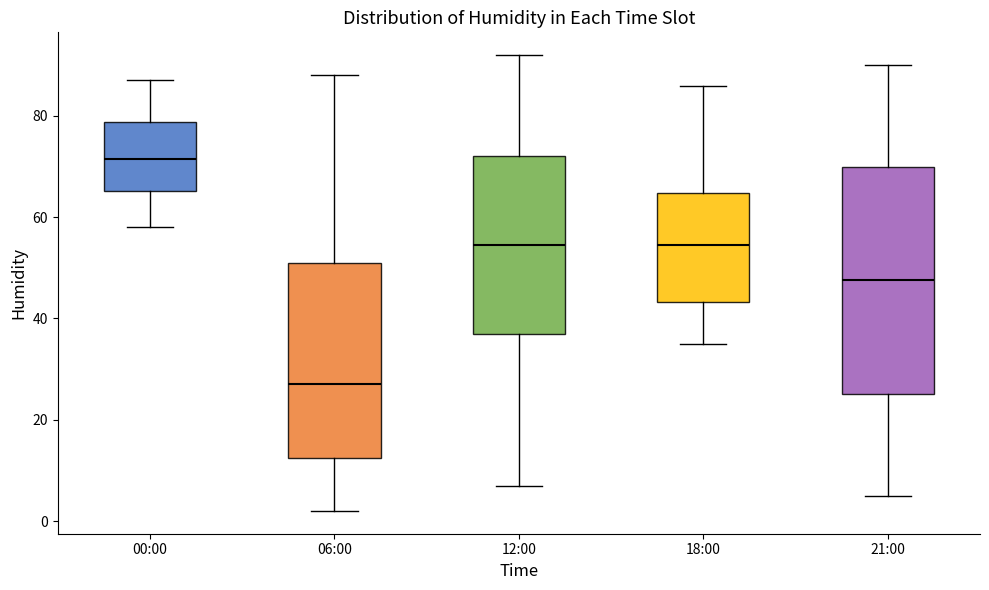

Comparing the boxes themselves (not the whiskers), which one is the tallest?

21:00